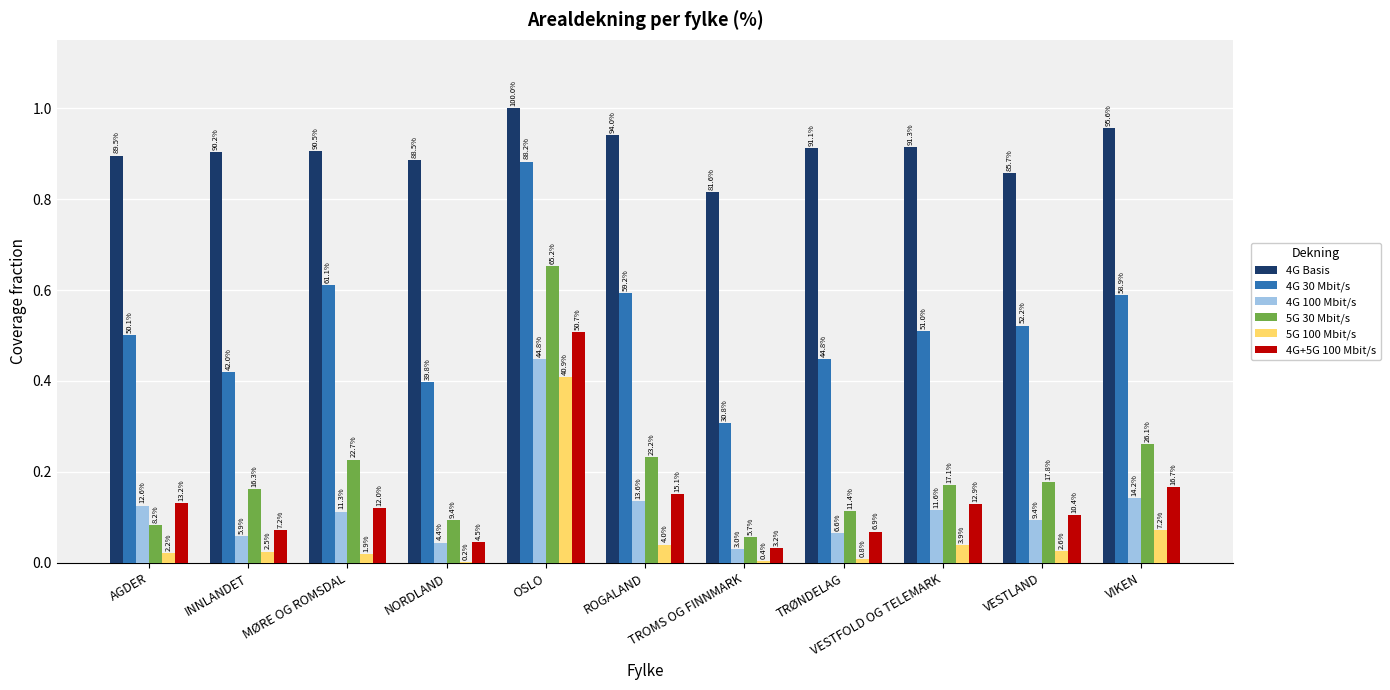

Are the bars horizontal?

No